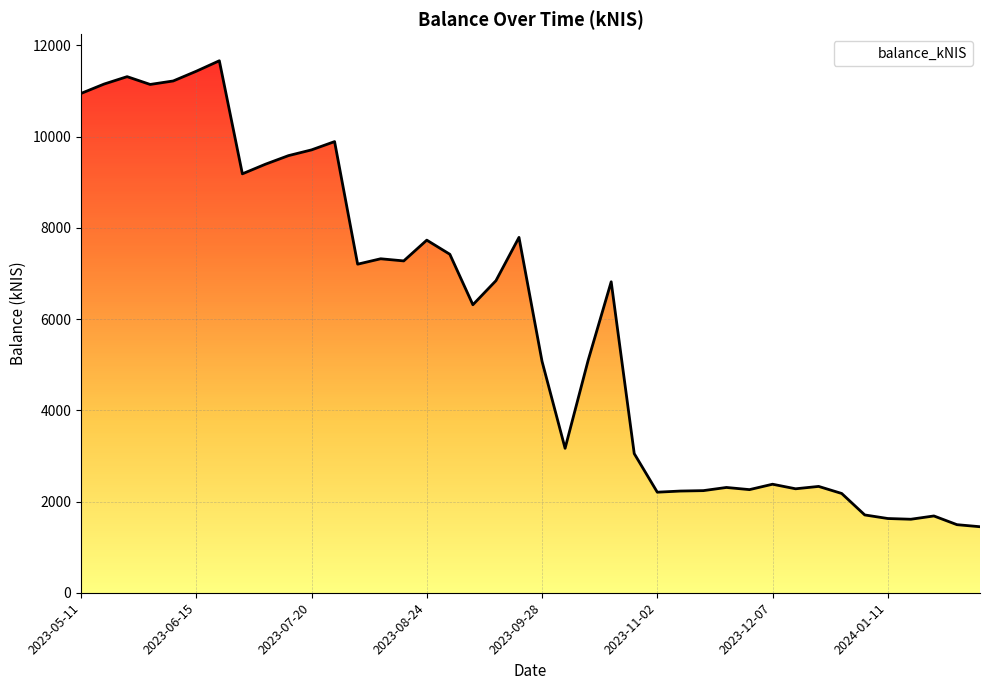

Which category has the lowest value across all series?

2024-02-08